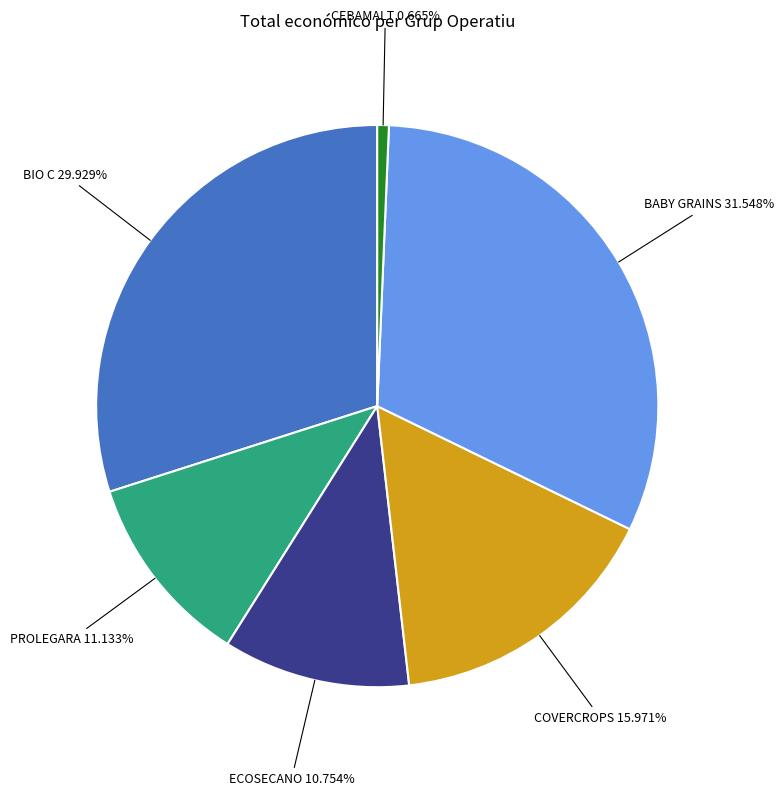

True or false: ECOSECANO accounts for 22% of the total.

False